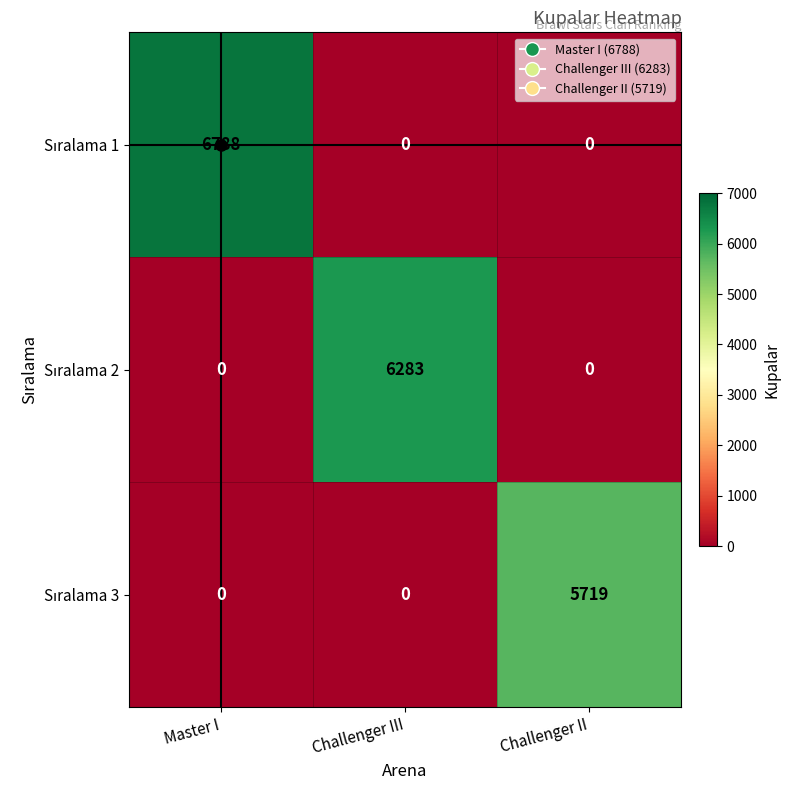

What is the spread (max minus min) of values at Challenger II?

5719